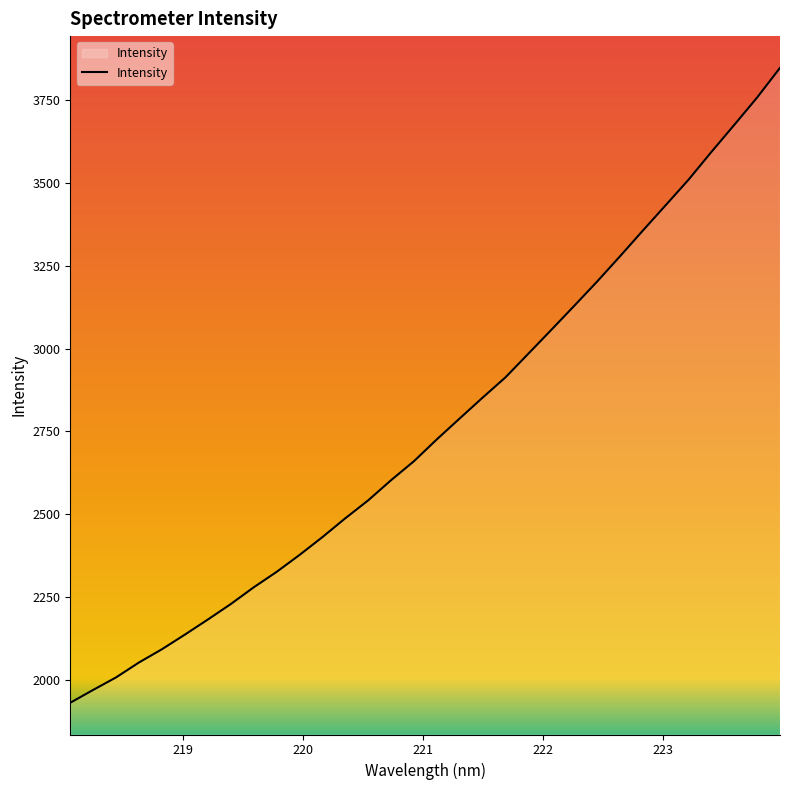

What is the greatest value displayed?

3845.7